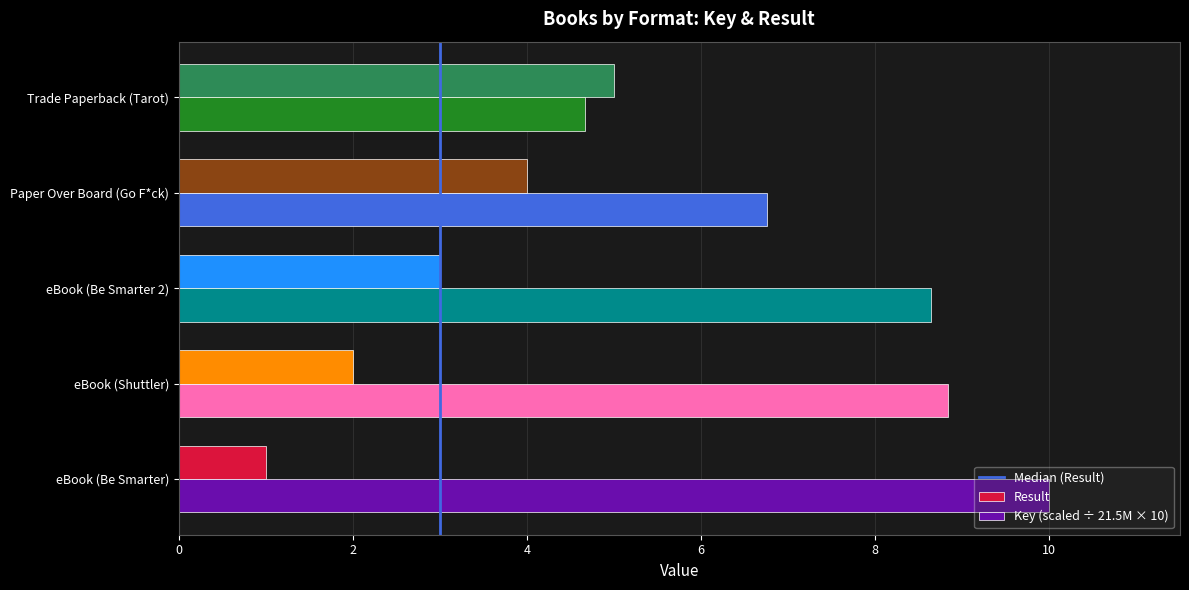

At how many categories does at least one series exceed 8?

3